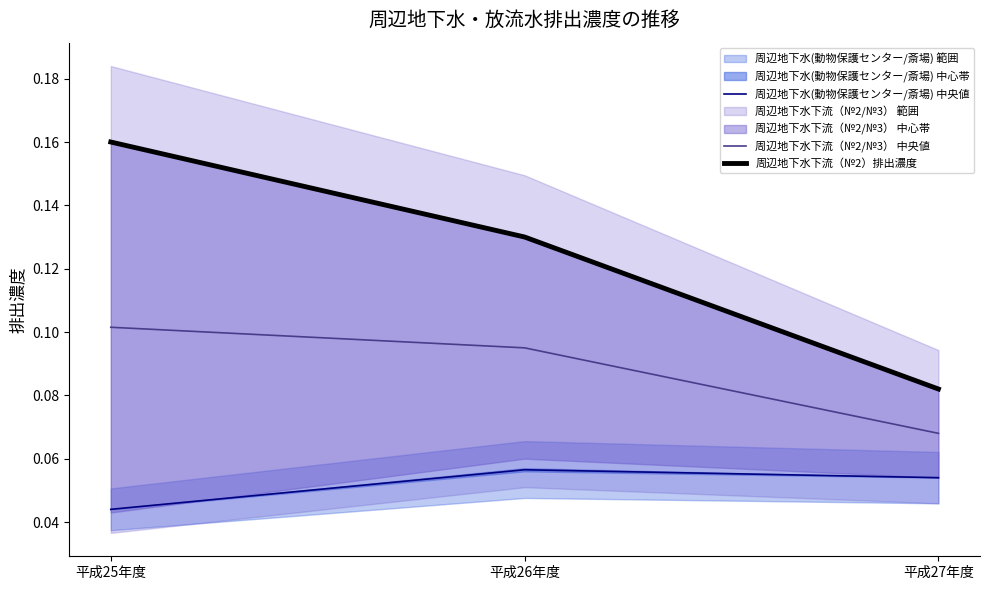

At which label is 周辺地下水(動物保護センター/斎場) 中央値 closest to 0?

平成25年度